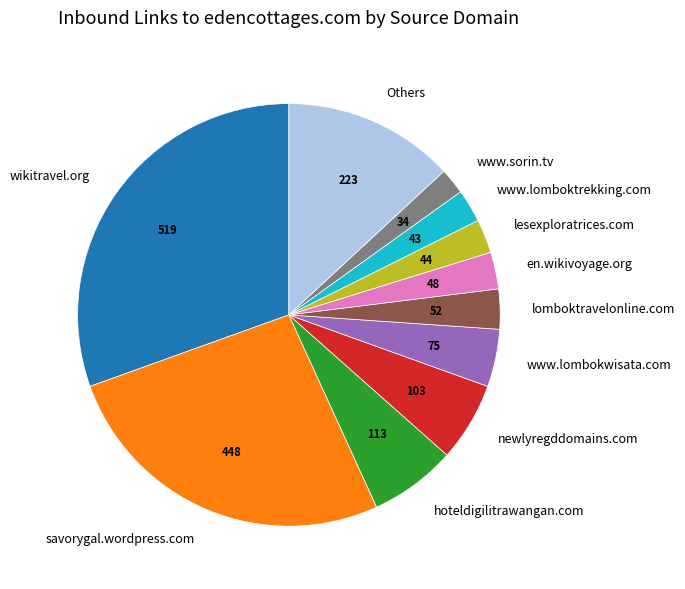

Is there any slice that represents more than half of the pie?

No